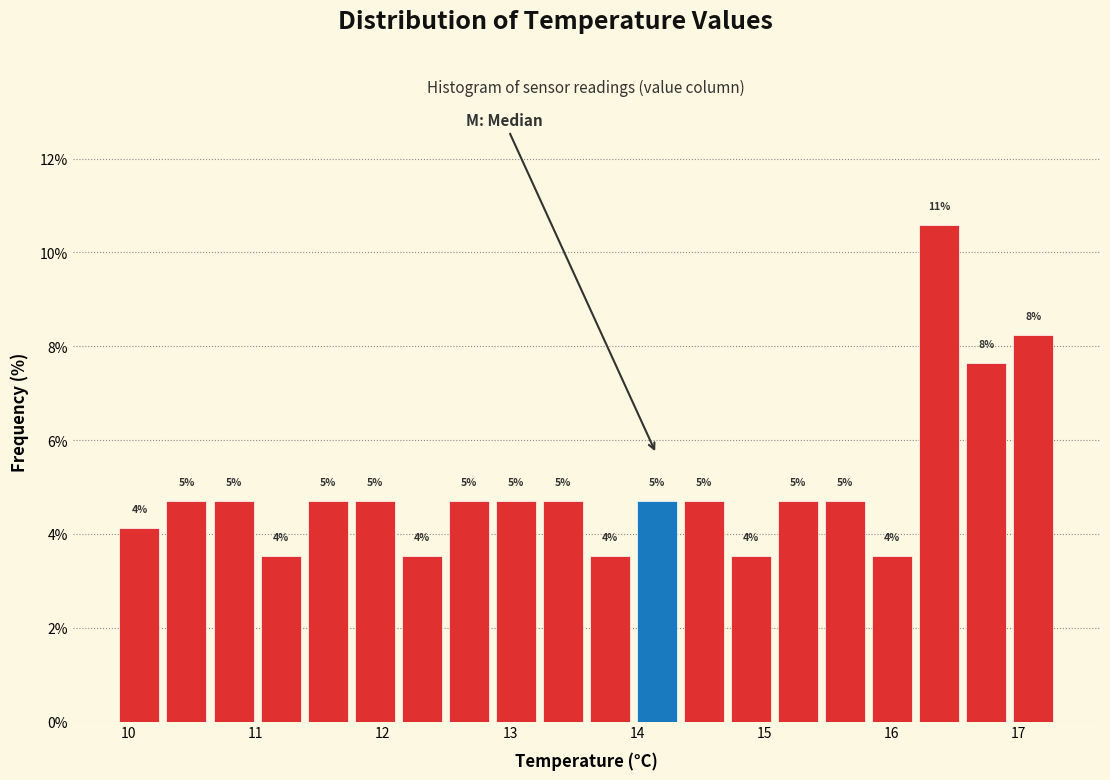

Around what value on the x-axis is the tallest bar? Give the approximate position of its centre, as read against the axis.

16.4